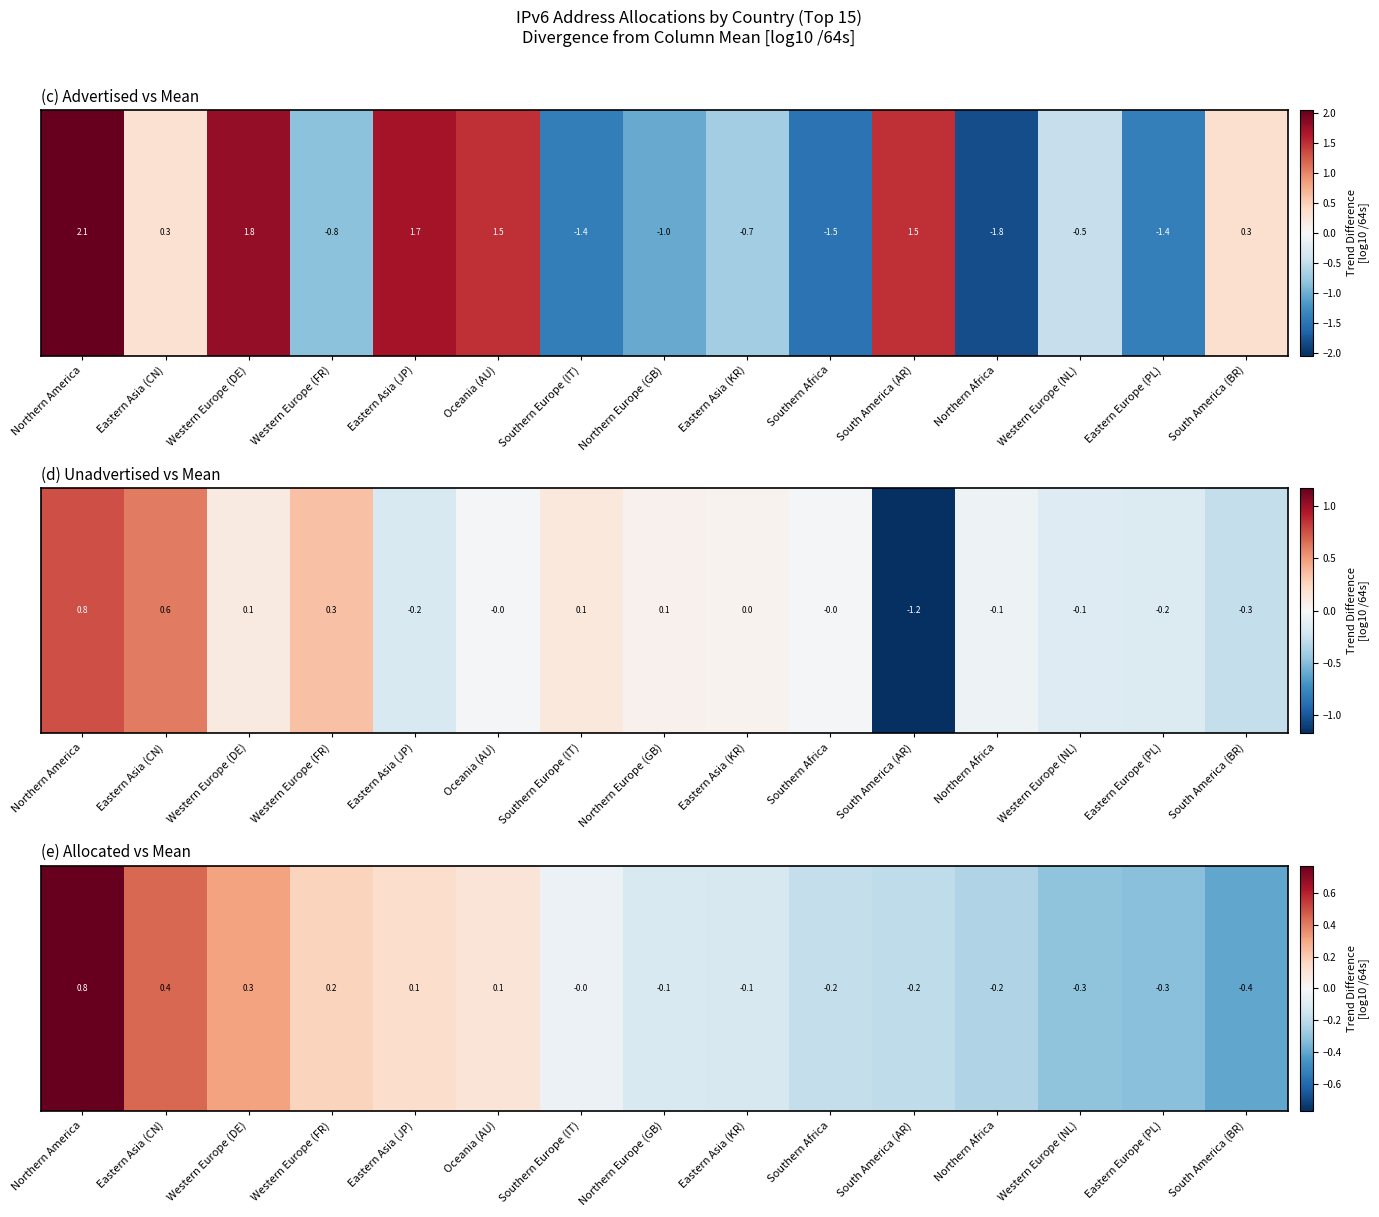

How many values are above zero?

6